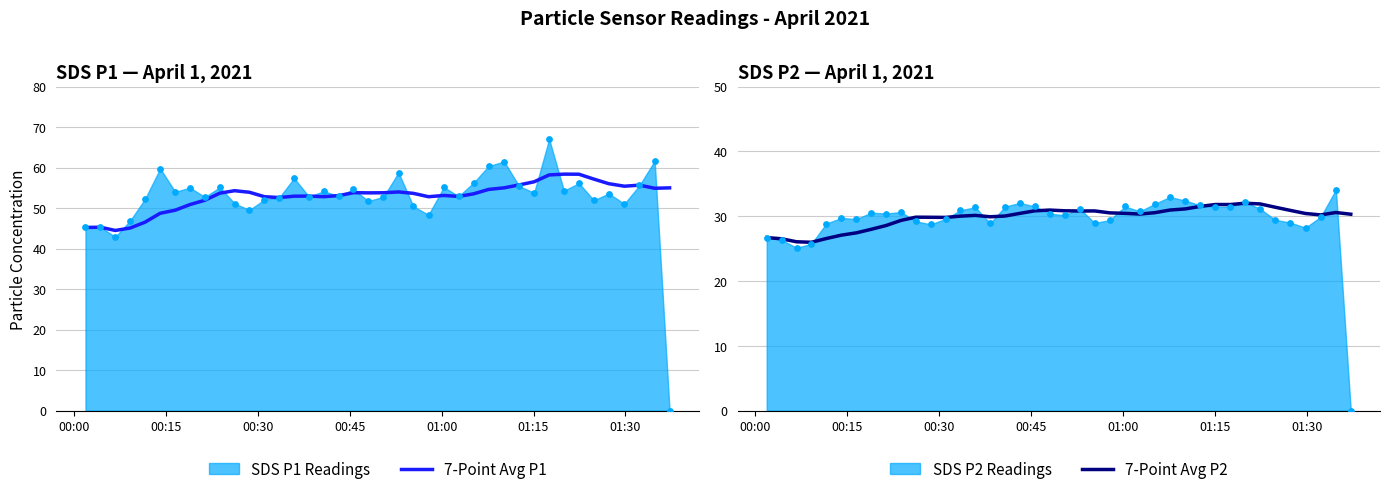

At how many categories does at least one series exceed 44?

40